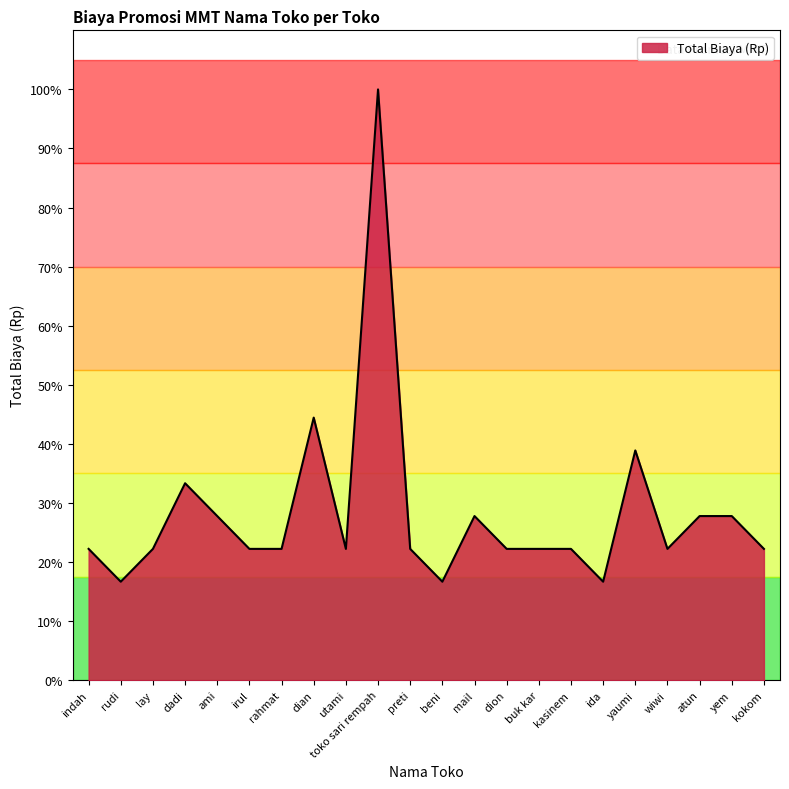

List the labels in order of value, largest first.

toko sari rempah, dian, yaumi, dadi, ami, mail, atun, yem, indah, lay, irul, rahmat, utami, preti, dion, buk kar, kasinem, wiwi, kokom, rudi, beni, ida